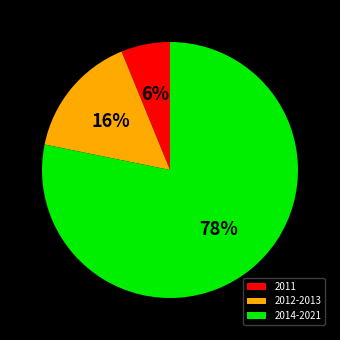

Between 2014-2021 and 2012-2013, which is larger?

2014-2021